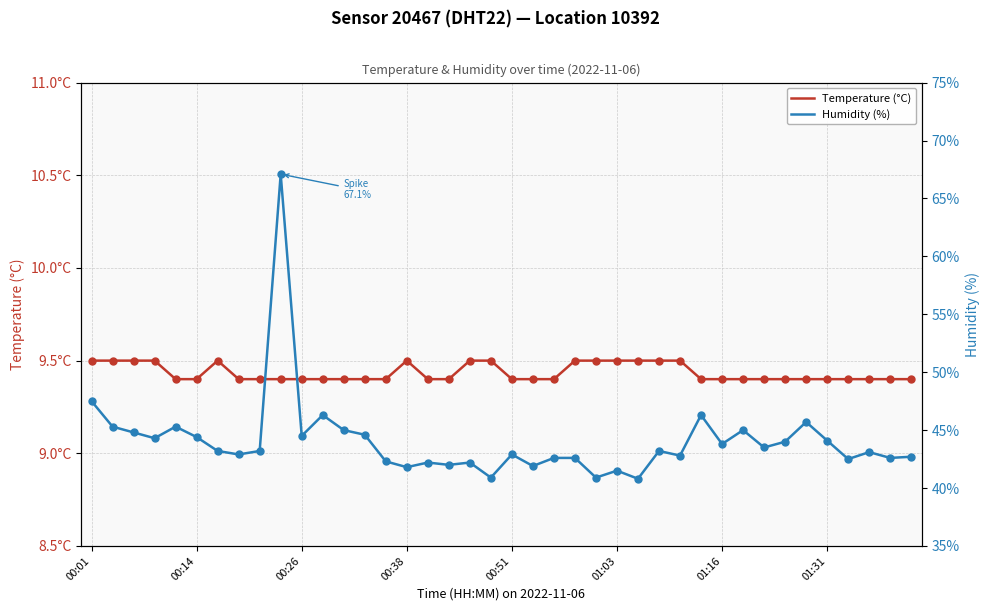

At how many categories does at least one series exceed 46?

4